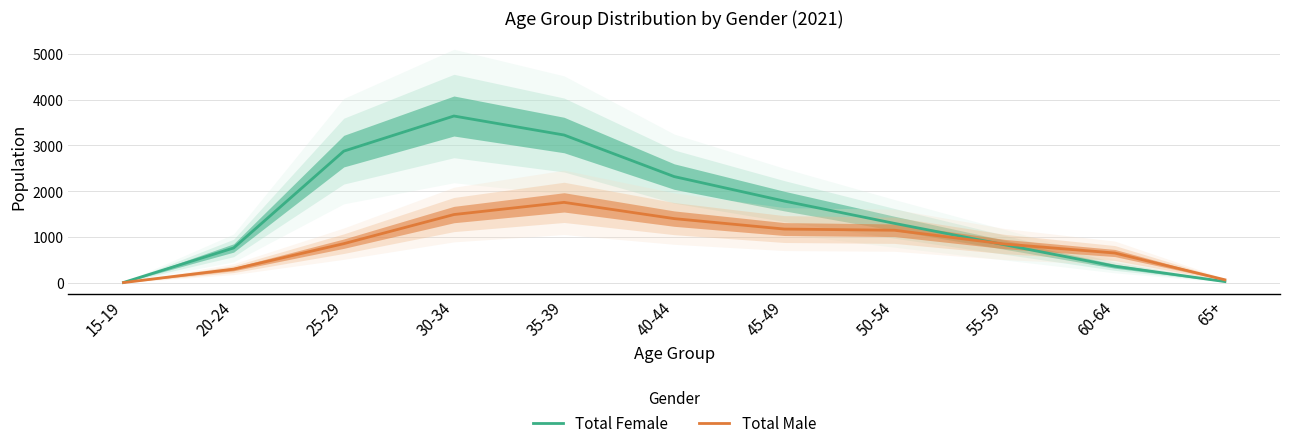

At 30-34, list the series in order from smallest to largest.

Total Male, Total Female